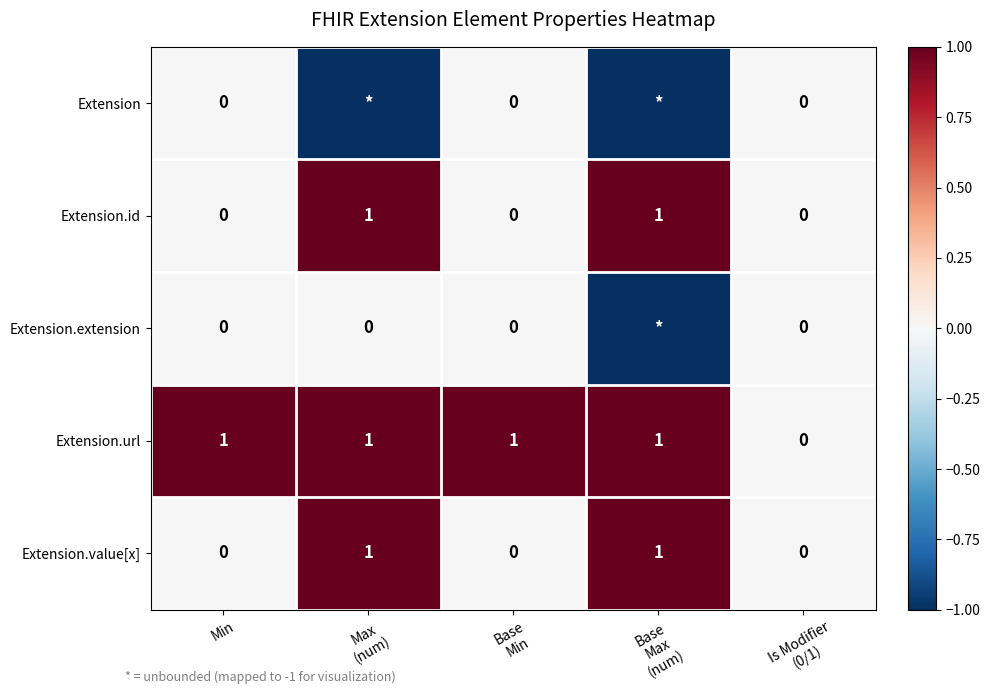

True or false: Extension.value[x] has a value of 1 at Min.

False